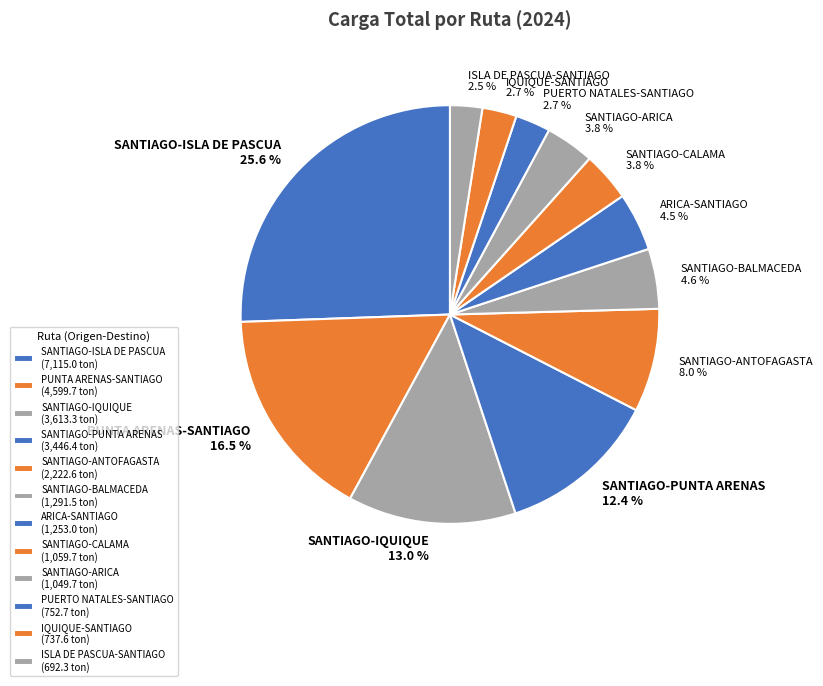

Count the number of slices in the pie.

12